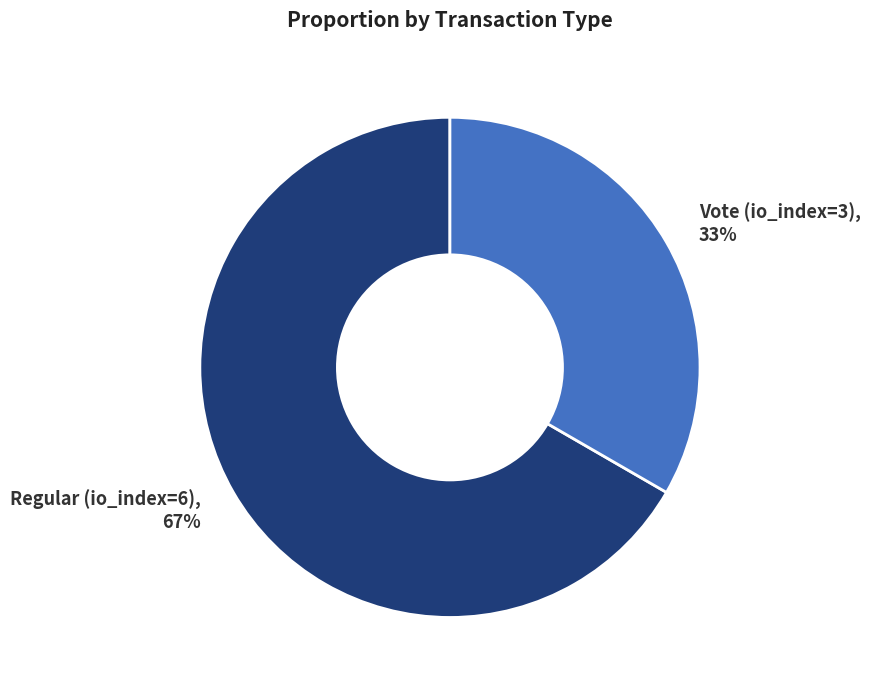

What percentage is the Regular (io_index=6) slice, to the nearest percent?

67%